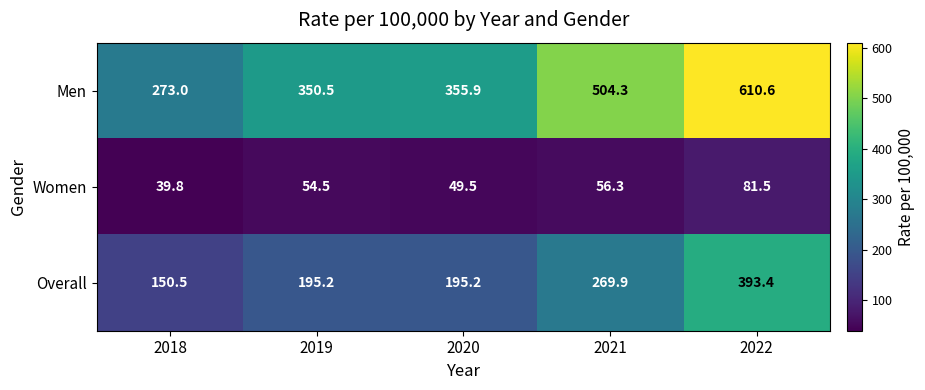

True or false: Overall has a value of 127.5 at 2021.

False